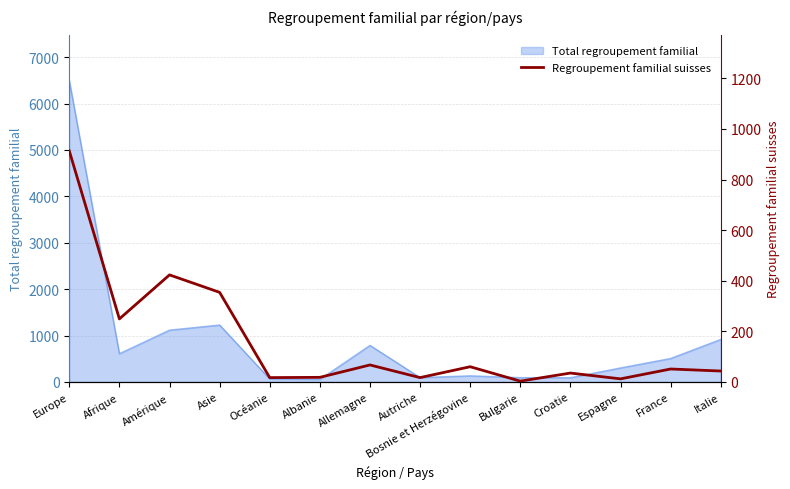

The chart shows a value of 20 at Espagne. True or false?

False